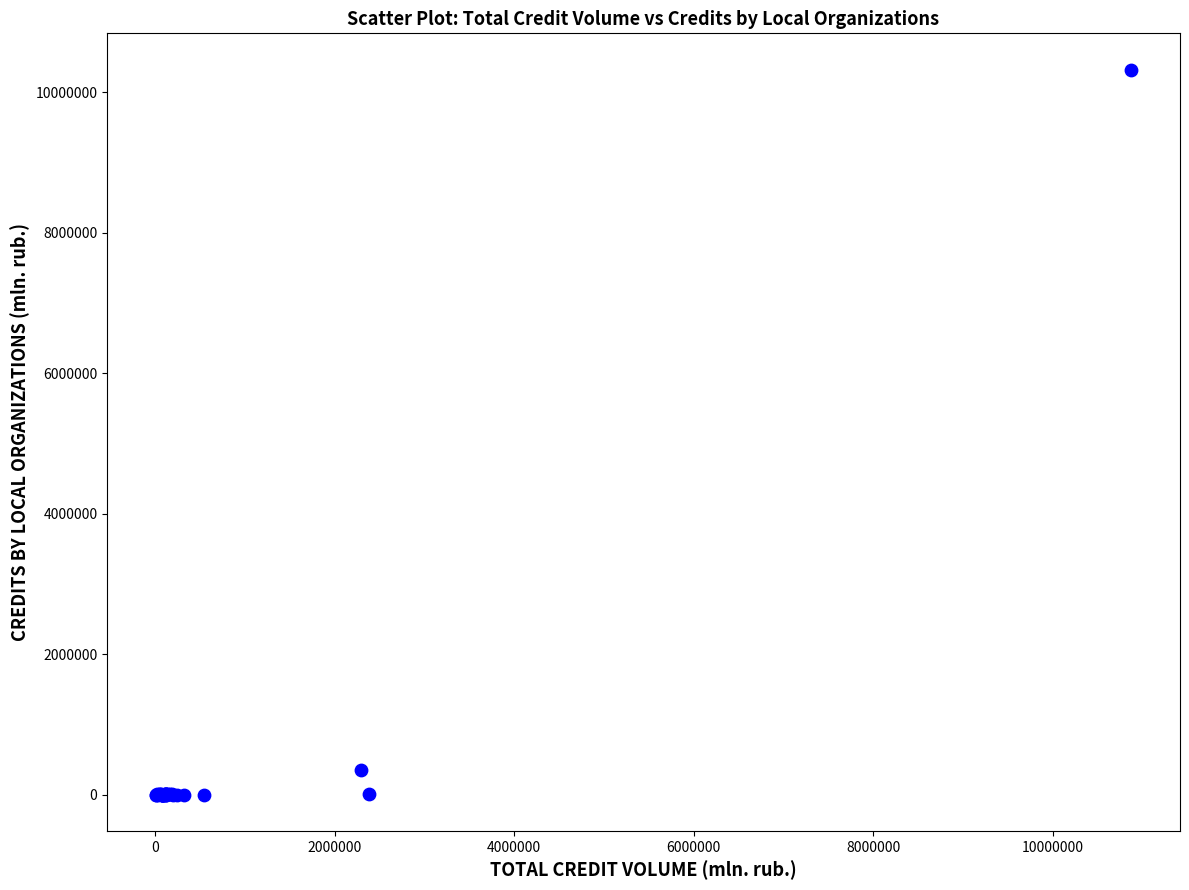

What Y value in the scatter plot is closest to 5162554?

346417